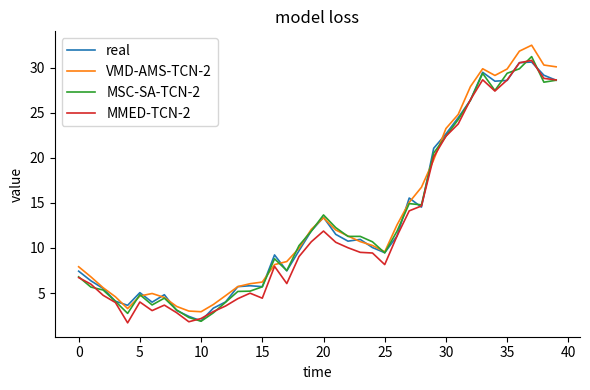

Which series has the largest range (max minus min)?

VMD-AMS-TCN-2